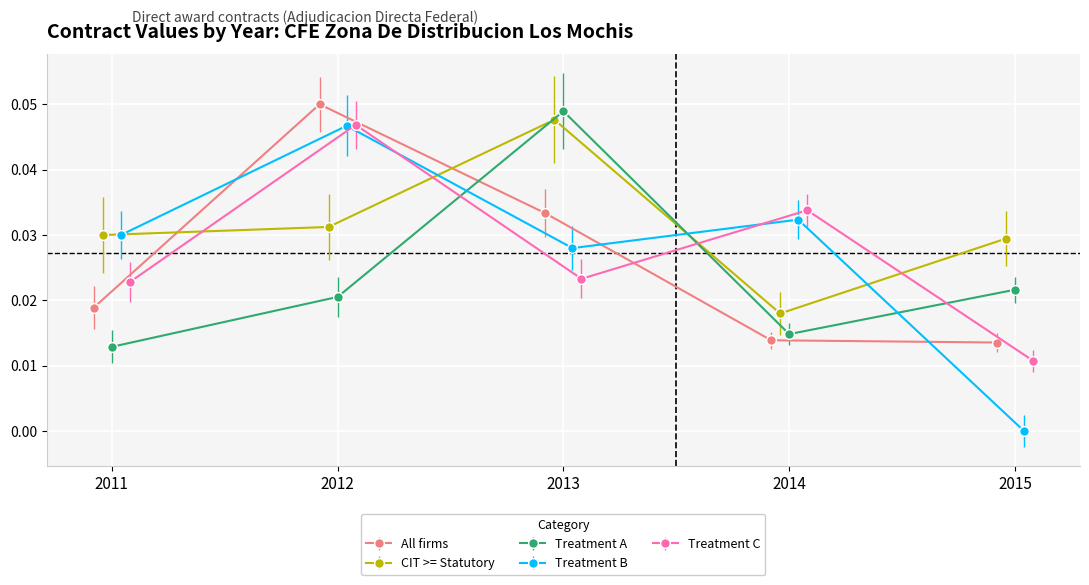

Reading right to left, list all the values displayed in this chart.

All firms: 0.0	0.0	0.0	0.1	0.0
CIT >= Statutory: 0.0	0.0	0.0	0.0	0.0
Treatment A: 0.0	0.0	0.0	0.0	0.0
Treatment B: 0.0	0.0	0.0	0.0	0.0
Treatment C: 0.0	0.0	0.0	0.0	0.0